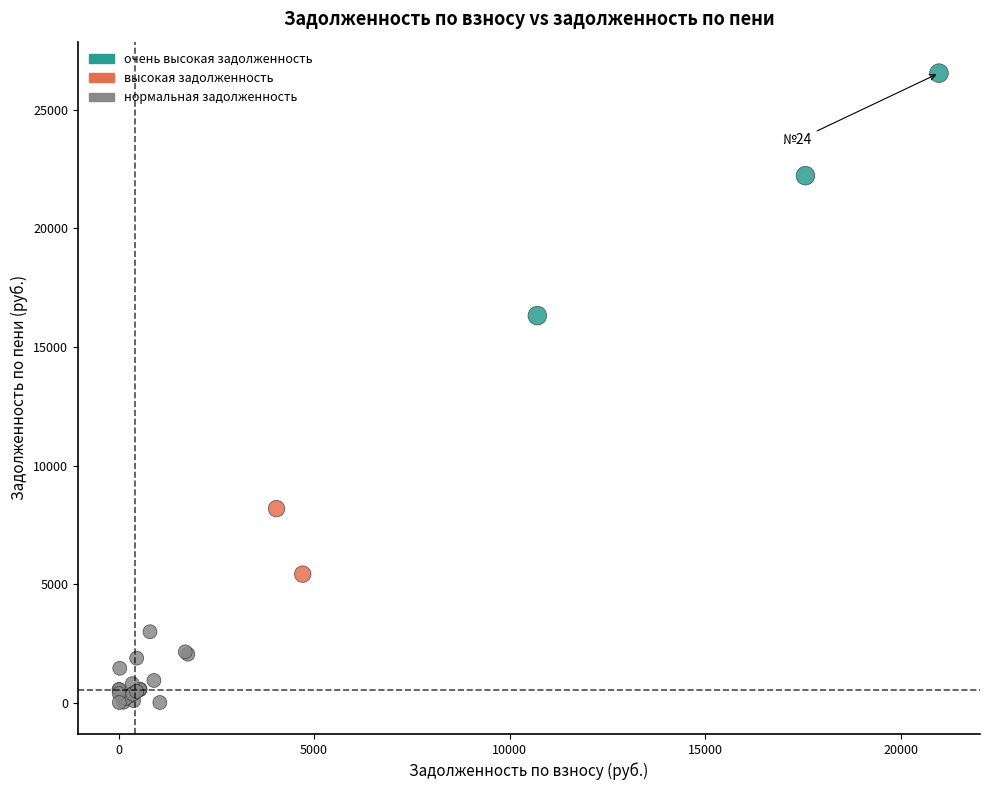

What Y value in the scatter plot is closest to 13278?

16321.9